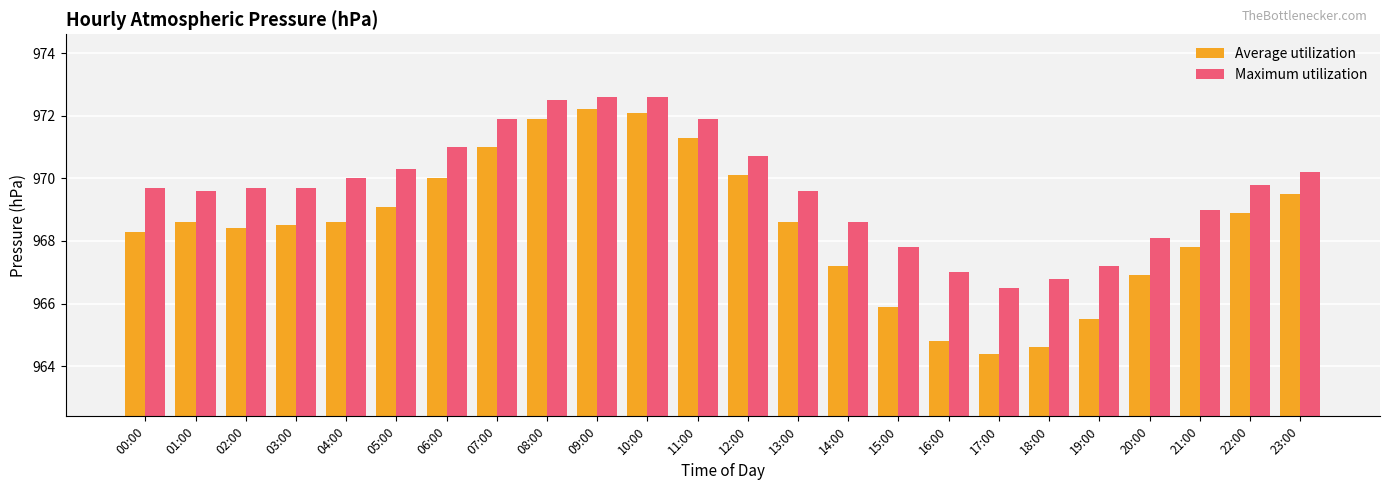

Which series has the largest total across all categories?

Maximum utilization